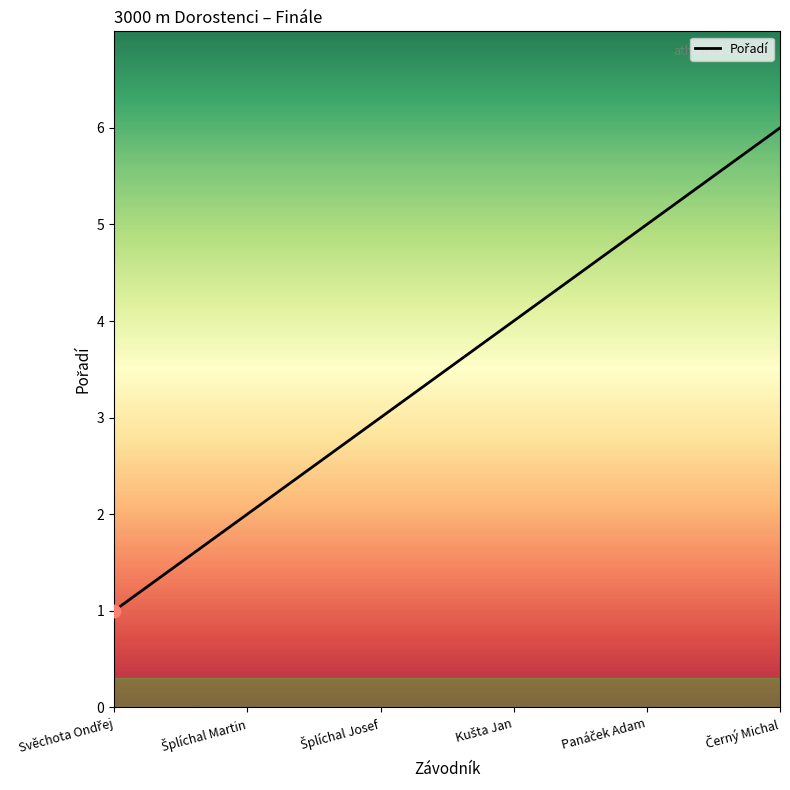

What is the ratio of the value at Šplíchal Martin to the value at Šplíchal Josef?

0.7